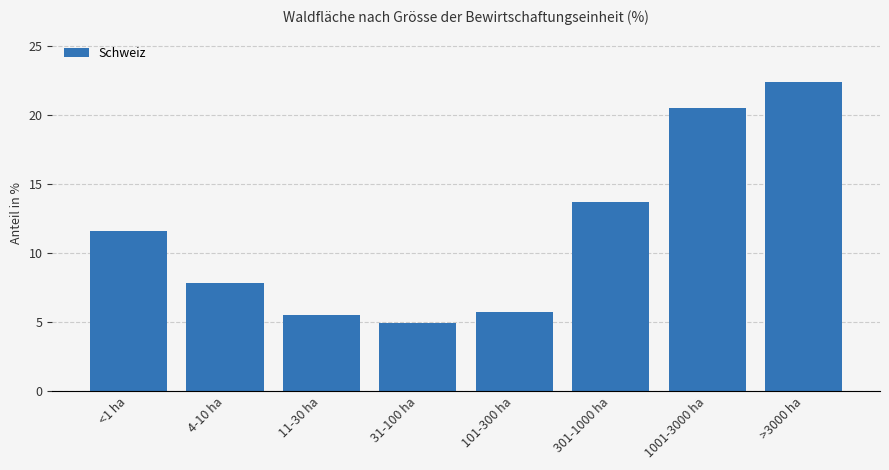

Reading left to right, transcribe all the data shown in this chart.

11.6	7.8	5.5	4.9	5.7	13.7	20.5	22.4